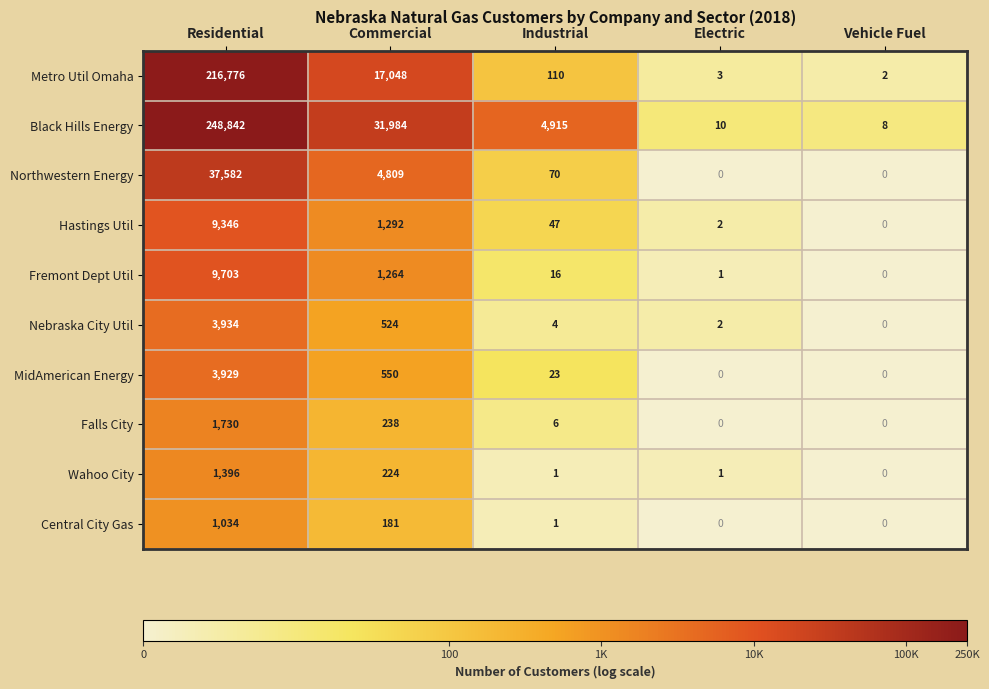

What is the greatest value displayed?

248842